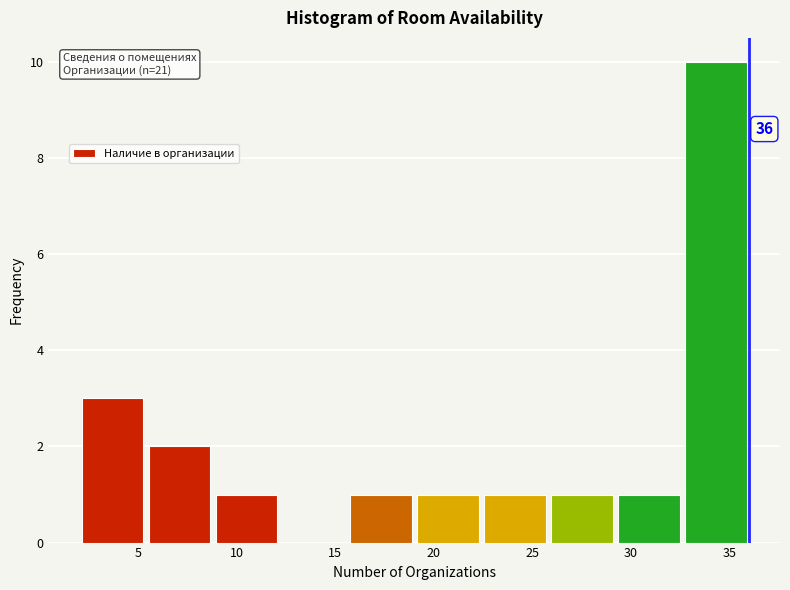

Which range on the x-axis has the tallest bar?

32.6 to 36.0